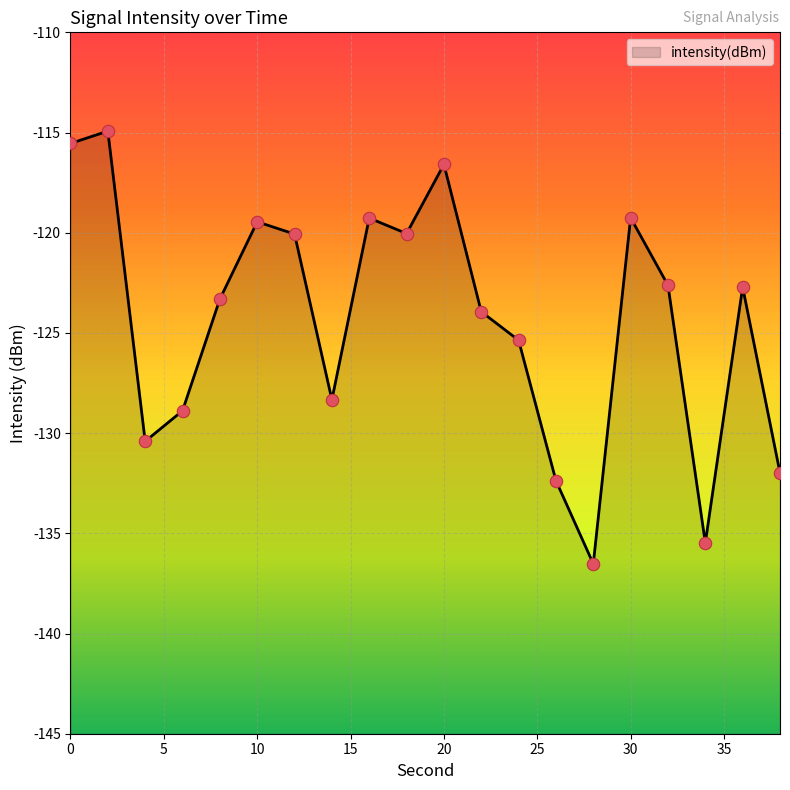

Between 22 and 2, which is larger?

2